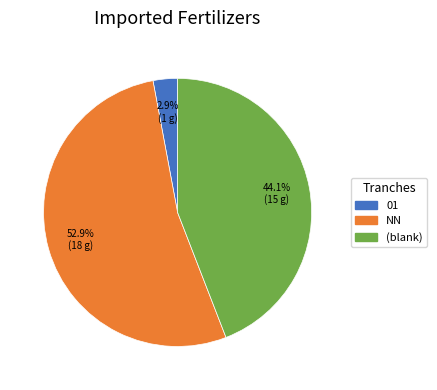

How many segments does this pie chart have?

3